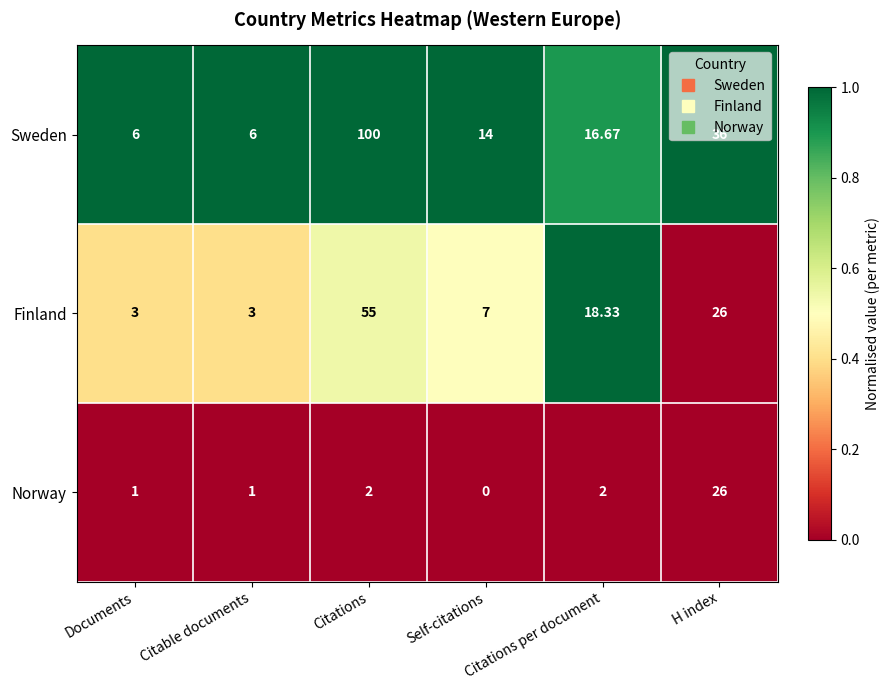

At which category is the sum across all series the highest?

Citations